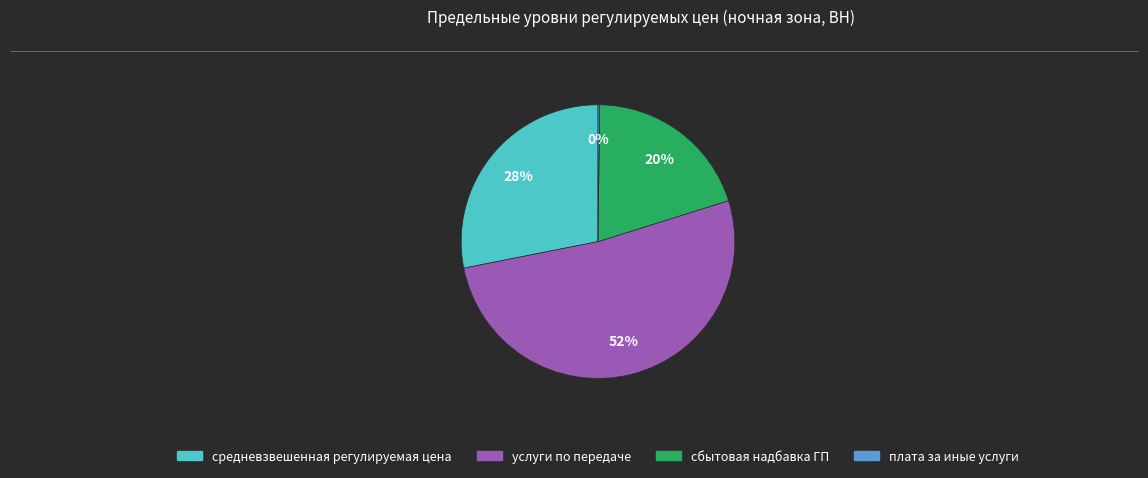

True or false: средневзвешенная регулируемая цена accounts for 28% of the total.

True